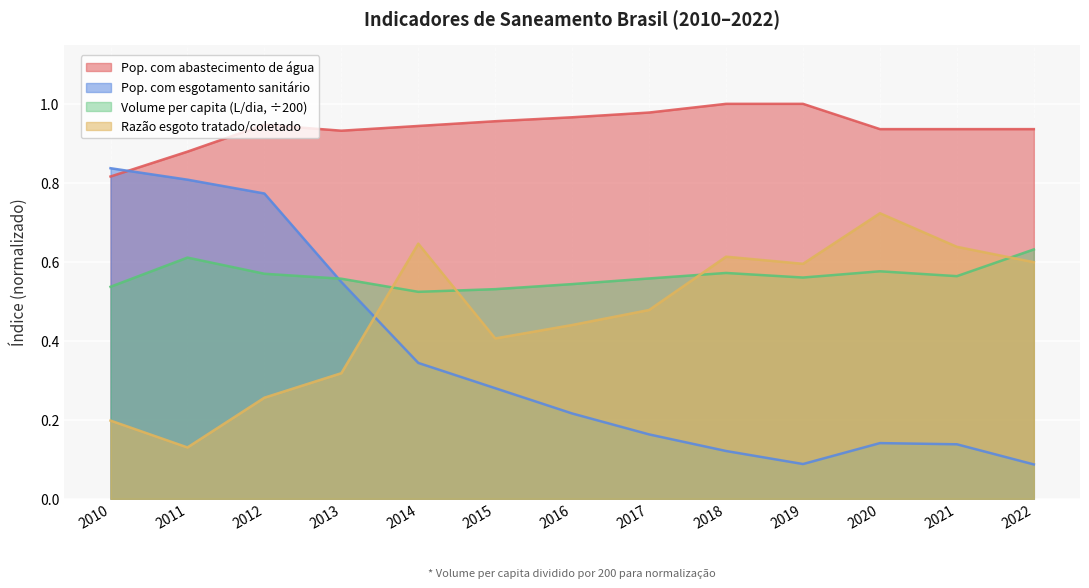

Rank the series at 2021 from highest to lowest value.

Pop. com abastecimento de água, Razão esgoto tratado/coletado, Volume per capita (L/dia, ÷200), Pop. com esgotamento sanitário